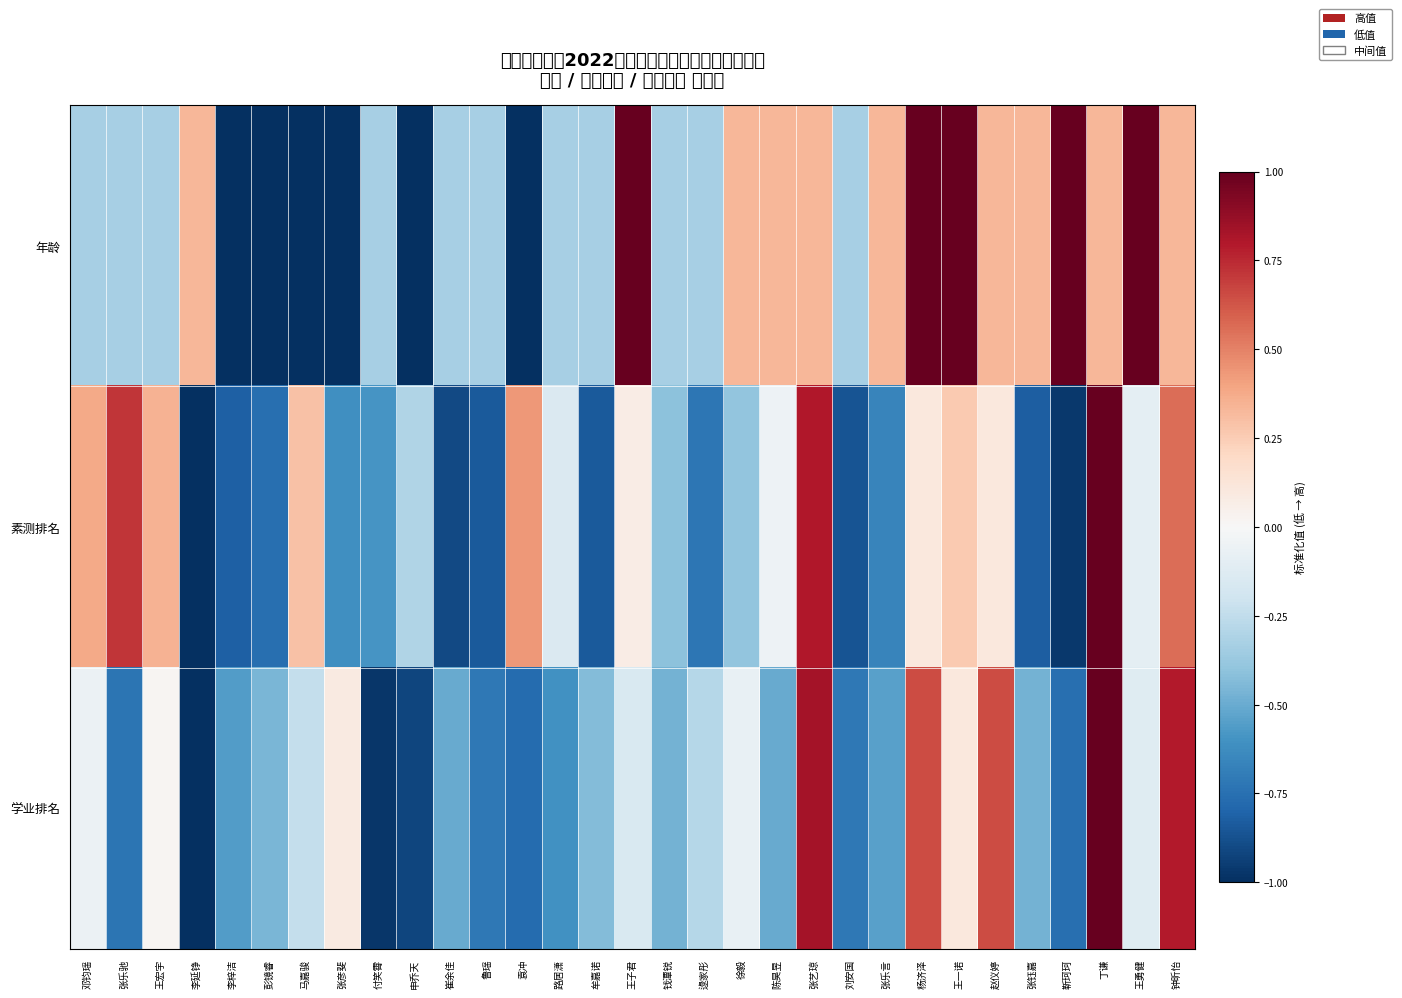

Which category has the highest value across all series?

丁谦